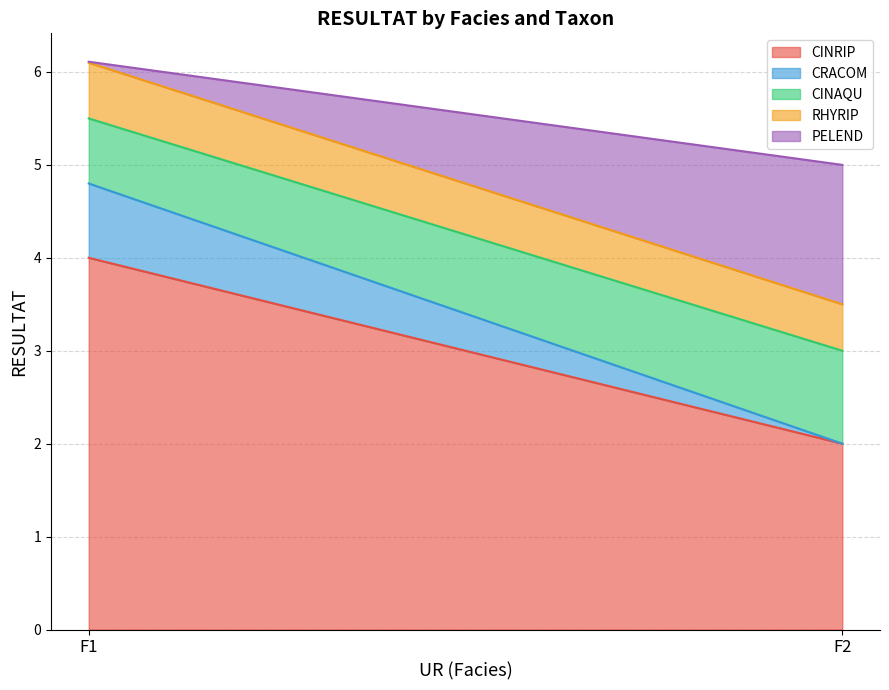

What is the difference between the CRACOM values at F1 and F2?

0.8